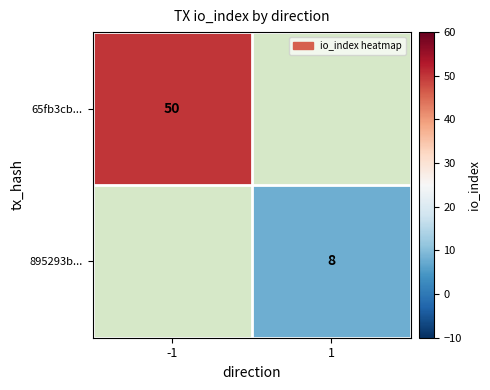

Is the value of 65fb3cb... at -1 greater than the value of 895293b... at 1?

Yes